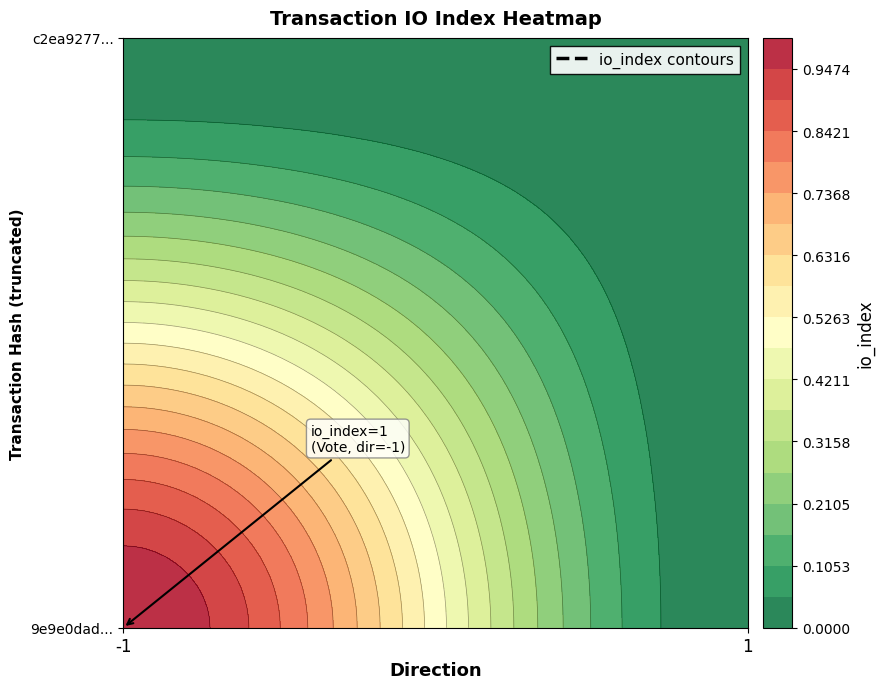

Rank the series by their maximum value, from highest to lowest.

9e9e0dad6efd4f2f7f9b884fd18d1af294c2a6c, c2ea92774cc31ee4507263f7d806dd1d68b9a27